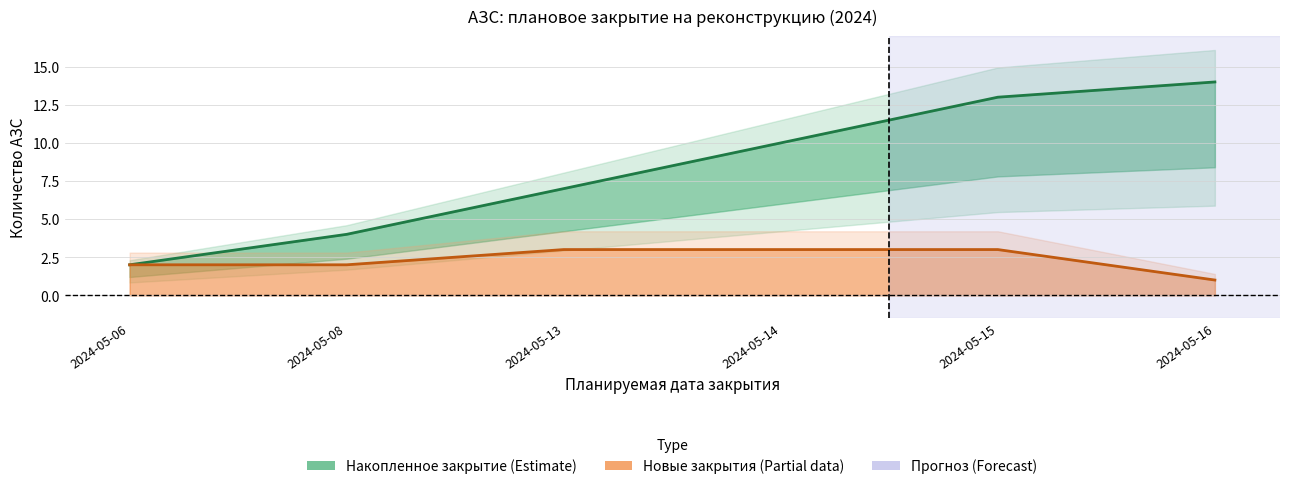

Which series has the widest spread of values?

Cumulative closed